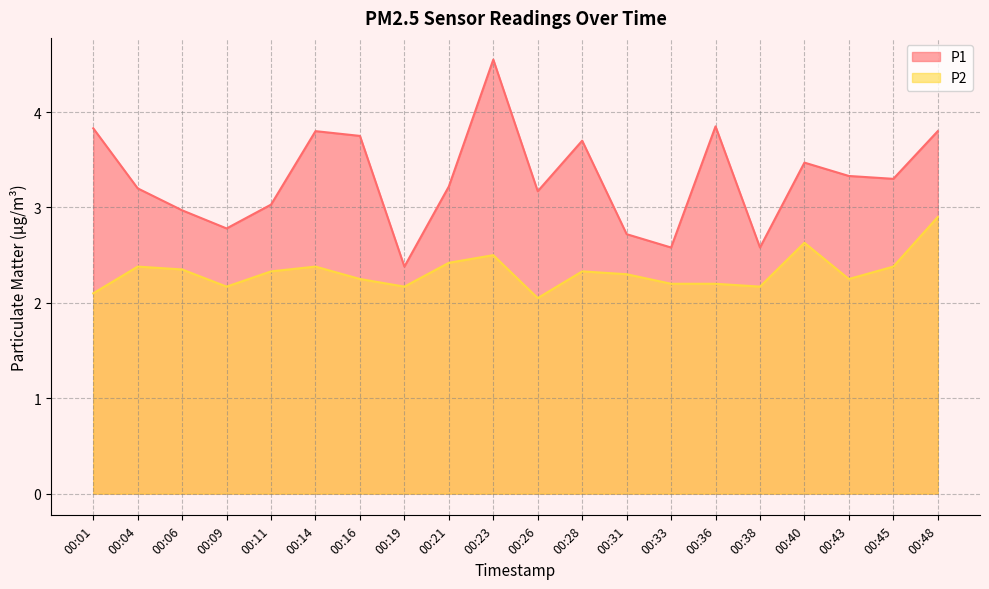

What is the difference between the second highest and minimum values in the P1 series?

1.5